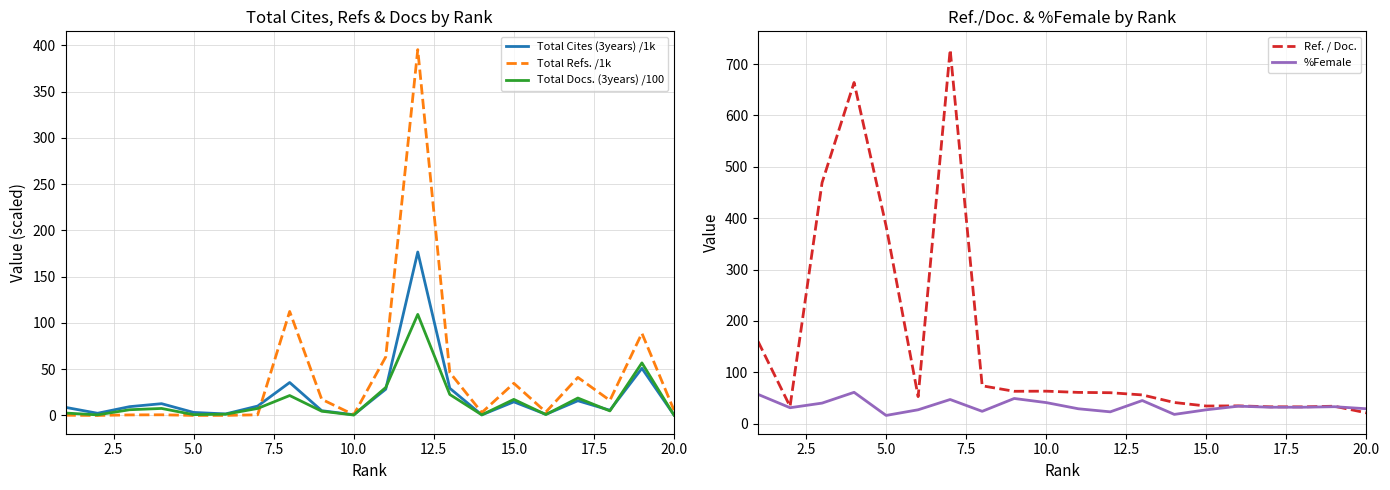

What are all the series names shown in the legend?

Total Cites (3years) /1k, Total Refs. /1k, Total Docs. (3years) /100, Ref. / Doc., %Female